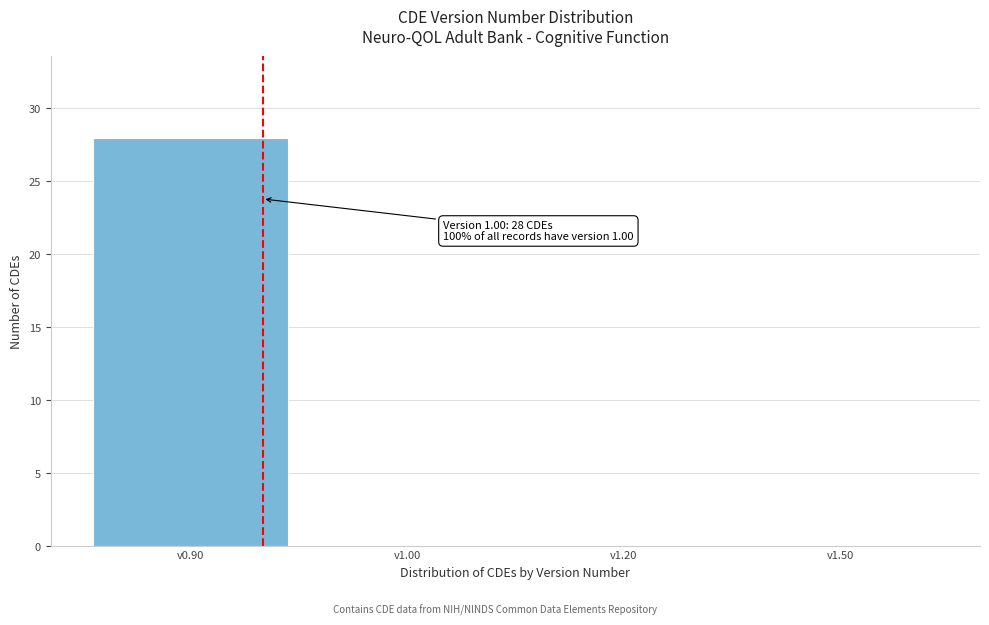

Reading left to right, what are all the values shown in this chart?

v0.90=28	v1.00=0	v1.20=0	v1.50=0